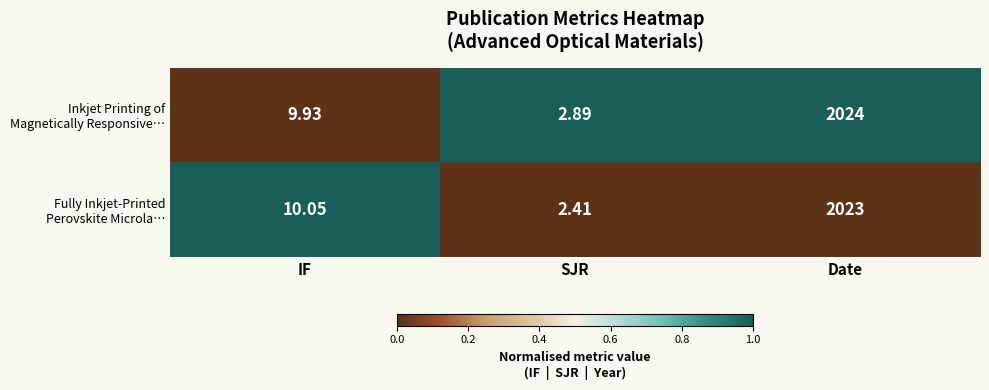

At which category does the chart reach its minimum across all series?

SJR